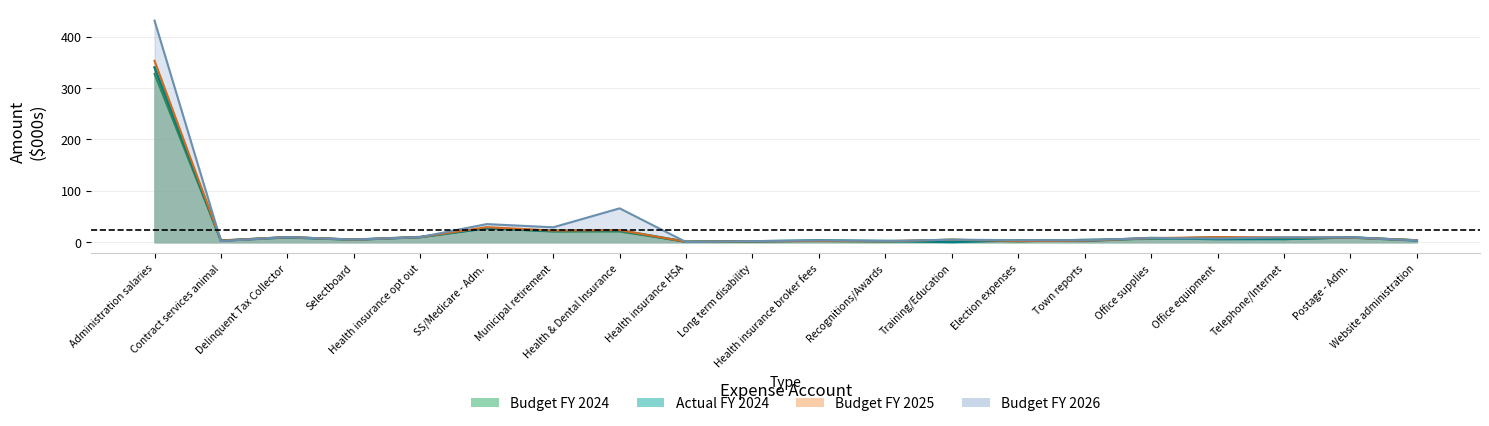

What is the difference between the highest and lowest values at Website administration?

0.6